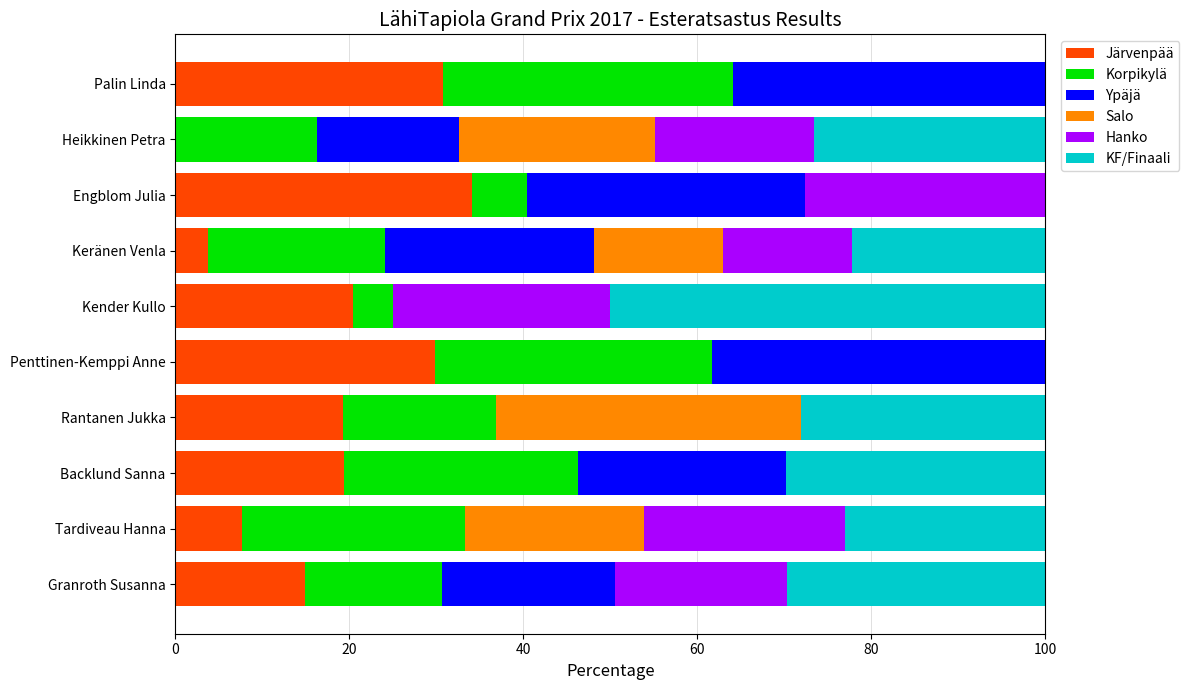

What is the approximate value of Järvenpää at Tardiveau Hanna?

7.7